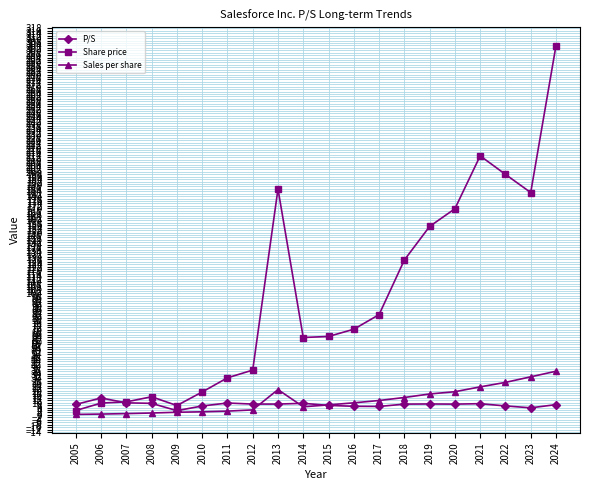

Count the number of categories in the chart.

20